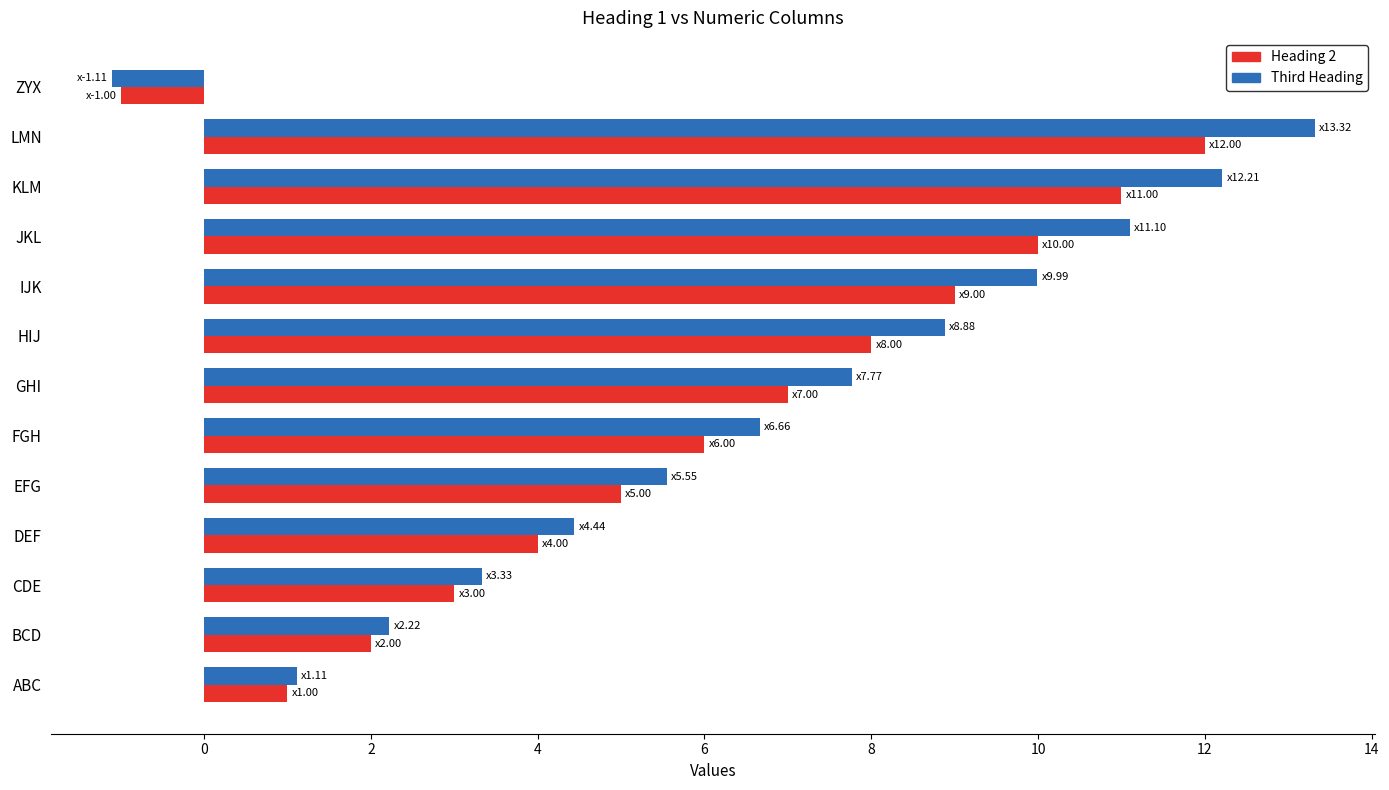

What is the sum of all Heading 2 values?

77.0